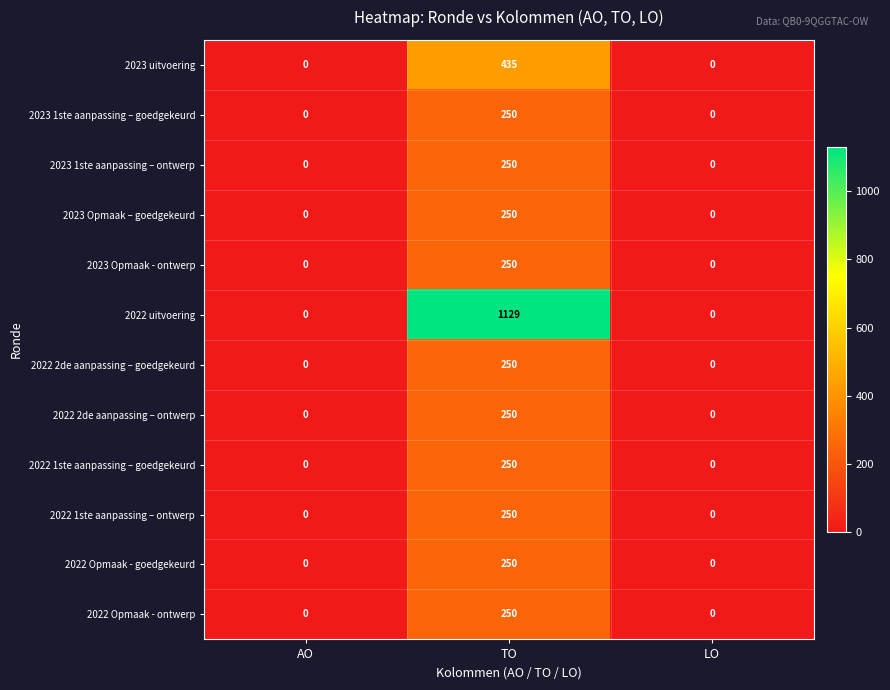

The 2022 1ste aanpassing – goedgekeurd series shows -152 at AO. True or false?

False